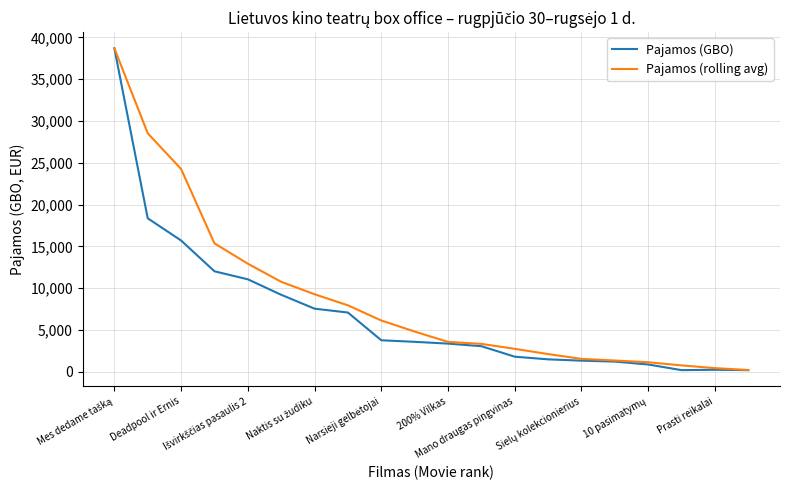

Which series has the largest range (max minus min)?

Pajamos (GBO)